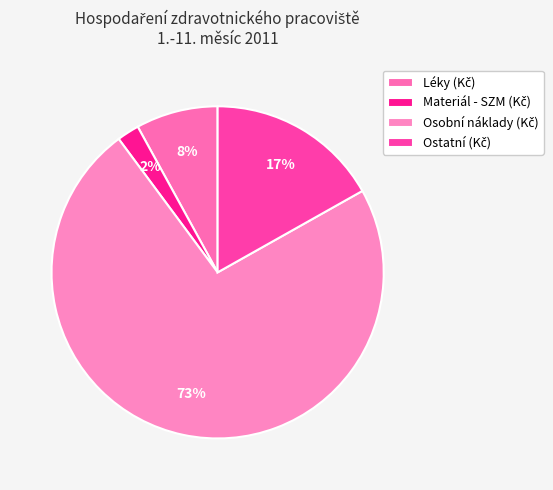

The Materiál - SZM (Kč) slice represents 2% of the pie. True or false?

True